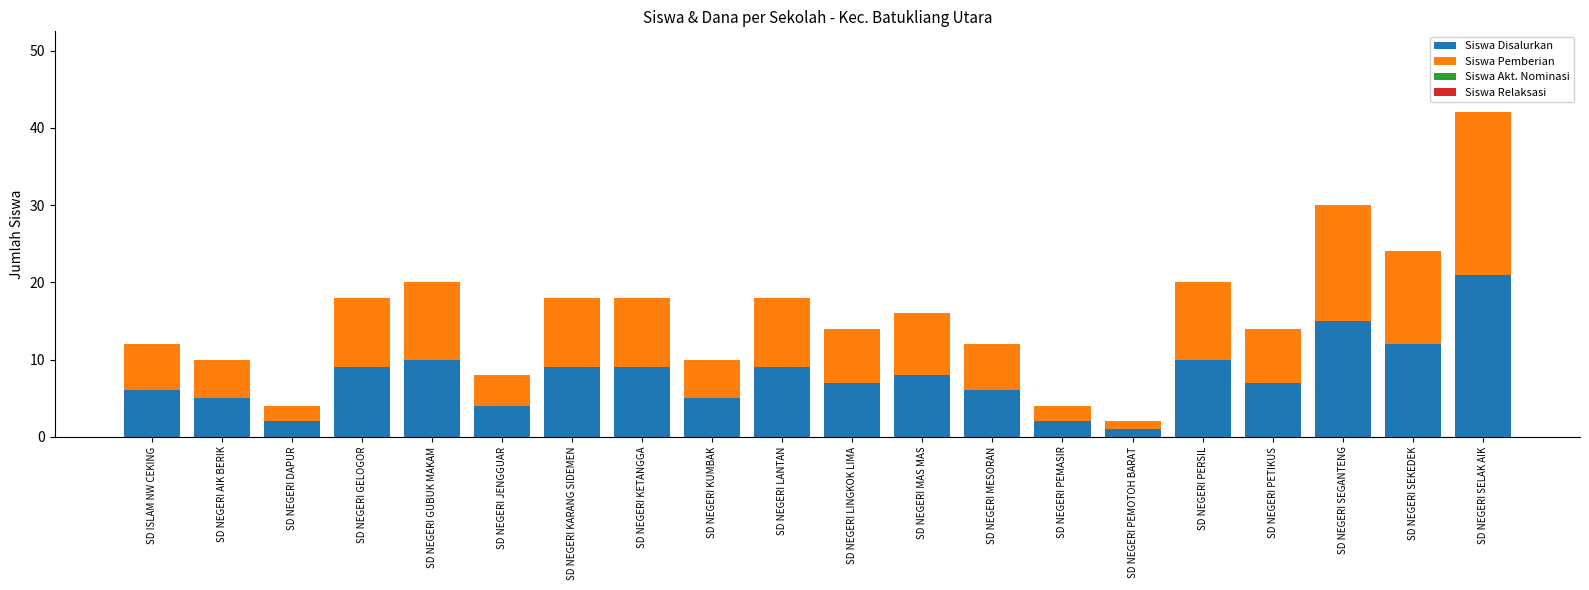

At which category is the sum across all series the highest?

SD NEGERI SELAK AIK